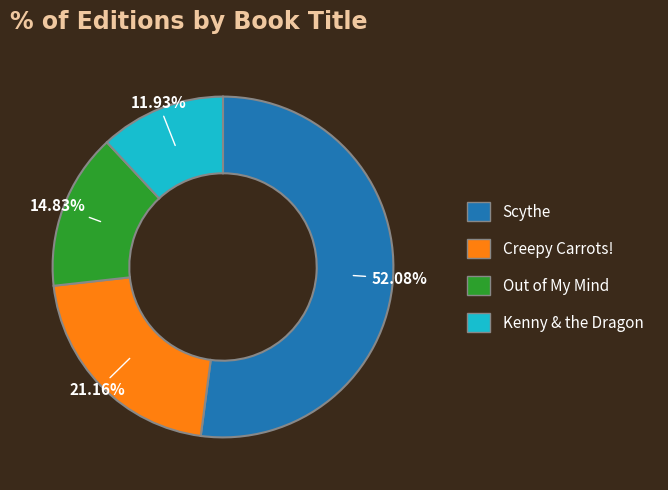

Do Kenny & the Dragon and Scythe together represent more than half of the pie?

Yes